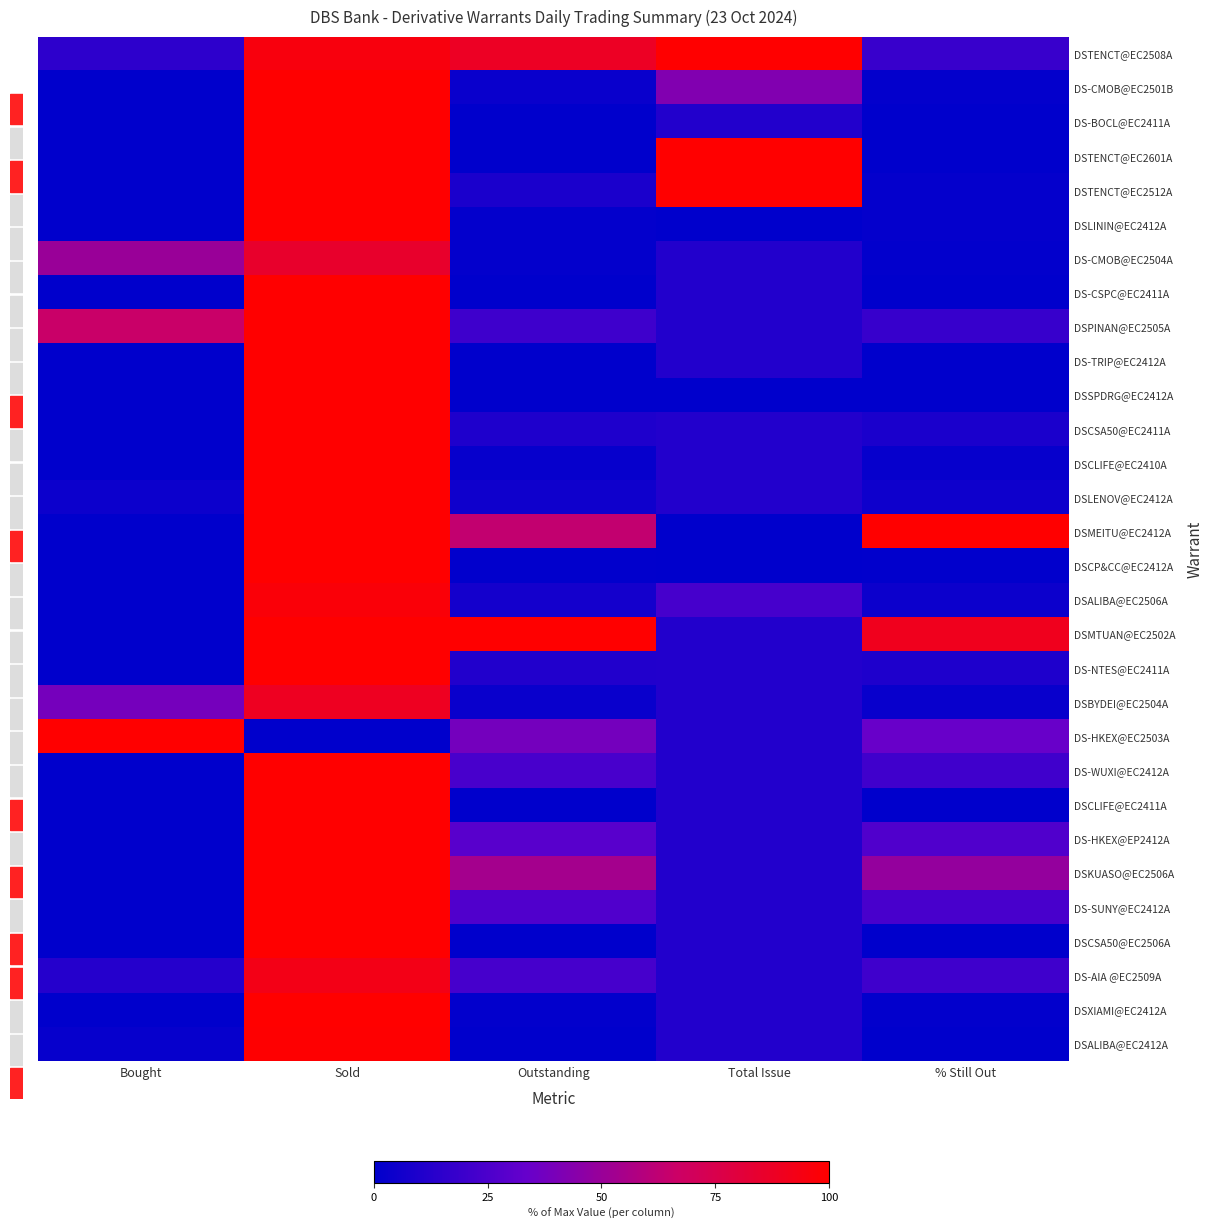

Reading left to right, extract all data points from this chart.

DSTENCT@EC2508A: Bought=0.1	Sold=1.0	Outstanding=0.9	Total Issue=1.0	% Still Out=0.2
DS-CMOB@EC2501B: Bought=0.0	Sold=1.0	Outstanding=0.0	Total Issue=0.4	% Still Out=0.0
DS-BOCL@EC2411A: Bought=0.0	Sold=1.0	Outstanding=0.0	Total Issue=0.1	% Still Out=0.0
DSTENCT@EC2601A: Bought=0.0	Sold=1.0	Outstanding=0.0	Total Issue=1.0	% Still Out=0.0
DSTENCT@EC2512A: Bought=0.0	Sold=1.0	Outstanding=0.1	Total Issue=1.0	% Still Out=0.0
DSLININ@EC2412A: Bought=0.0	Sold=1.0	Outstanding=0.0	Total Issue=0.0	% Still Out=0.0
DS-CMOB@EC2504A: Bought=0.5	Sold=0.9	Outstanding=0.0	Total Issue=0.1	% Still Out=0.0
DS-CSPC@EC2411A: Bought=0.0	Sold=1.0	Outstanding=0.0	Total Issue=0.1	% Still Out=0.0
DSPINAN@EC2505A: Bought=0.7	Sold=1.0	Outstanding=0.2	Total Issue=0.1	% Still Out=0.2
DS-TRIP@EC2412A: Bought=0.0	Sold=1.0	Outstanding=0.0	Total Issue=0.1	% Still Out=0.0
DSSPDRG@EC2412A: Bought=0.0	Sold=1.0	Outstanding=0.0	Total Issue=0.0	% Still Out=0.0
DSCSA50@EC2411A: Bought=0.0	Sold=1.0	Outstanding=0.1	Total Issue=0.1	% Still Out=0.1
DSCLIFE@EC2410A: Bought=0.0	Sold=1.0	Outstanding=0.0	Total Issue=0.1	% Still Out=0.0
DSLENOV@EC2412A: Bought=0.0	Sold=1.0	Outstanding=0.1	Total Issue=0.1	% Still Out=0.0
DSMEITU@EC2412A: Bought=0.0	Sold=1.0	Outstanding=0.6	Total Issue=0.0	% Still Out=1.0
DSCP&CC@EC2412A: Bought=0.0	Sold=1.0	Outstanding=0.0	Total Issue=0.0	% Still Out=0.0
DSALIBA@EC2506A: Bought=0.0	Sold=1.0	Outstanding=0.1	Total Issue=0.2	% Still Out=0.0
DSMTUAN@EC2502A: Bought=0.0	Sold=1.0	Outstanding=1.0	Total Issue=0.1	% Still Out=0.9
DS-NTES@EC2411A: Bought=0.0	Sold=1.0	Outstanding=0.1	Total Issue=0.1	% Still Out=0.1
DSBYDEI@EC2504A: Bought=0.4	Sold=0.9	Outstanding=0.0	Total Issue=0.1	% Still Out=0.0
DS-HKEX@EC2503A: Bought=1.0	Sold=0.0	Outstanding=0.4	Total Issue=0.1	% Still Out=0.3
DS-WUXI@EC2412A: Bought=0.0	Sold=1.0	Outstanding=0.2	Total Issue=0.1	% Still Out=0.2
DSCLIFE@EC2411A: Bought=0.0	Sold=1.0	Outstanding=0.0	Total Issue=0.1	% Still Out=0.0
DS-HKEX@EP2412A: Bought=0.0	Sold=1.0	Outstanding=0.3	Total Issue=0.1	% Still Out=0.3
DSKUASO@EC2506A: Bought=0.0	Sold=1.0	Outstanding=0.5	Total Issue=0.1	% Still Out=0.5
DS-SUNY@EC2412A: Bought=0.0	Sold=1.0	Outstanding=0.3	Total Issue=0.1	% Still Out=0.2
DSCSA50@EC2506A: Bought=0.0	Sold=1.0	Outstanding=0.0	Total Issue=0.1	% Still Out=0.0
DS-AIA @EC2509A: Bought=0.1	Sold=0.9	Outstanding=0.2	Total Issue=0.1	% Still Out=0.2
DSXIAMI@EC2412A: Bought=0.0	Sold=1.0	Outstanding=0.0	Total Issue=0.1	% Still Out=0.0
DSALIBA@EC2412A: Bought=0.0	Sold=1.0	Outstanding=0.0	Total Issue=0.1	% Still Out=0.0